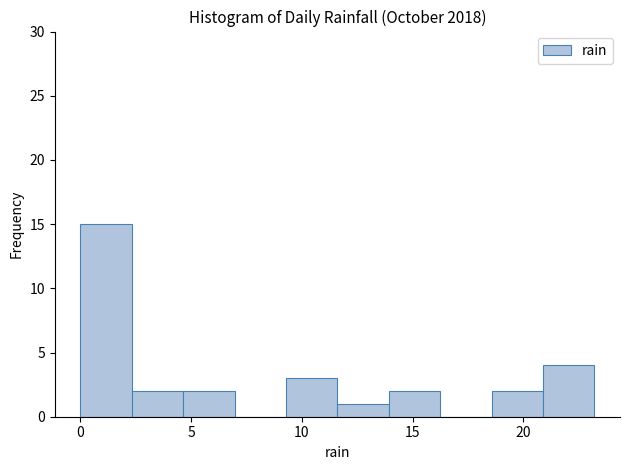

Over which range of the x-axis is the bar tallest?

0.0 to 2.5